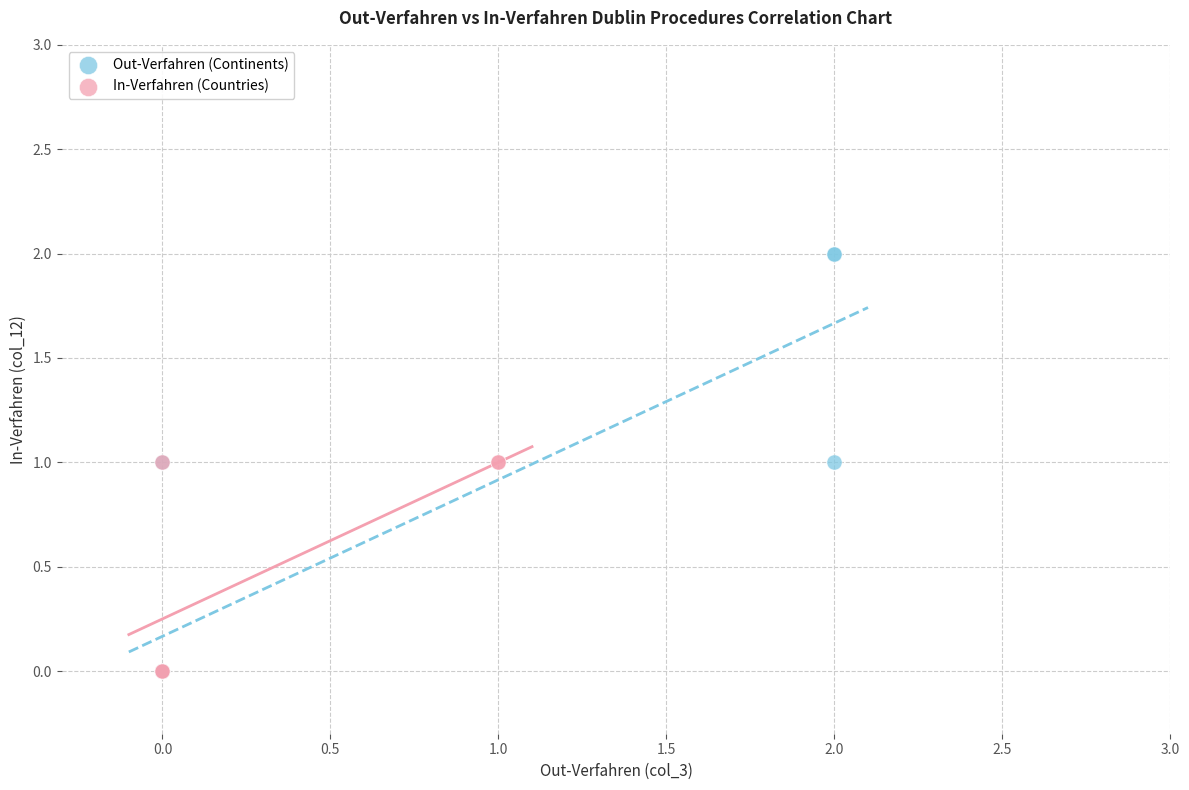

Which series has the largest Y range (max minus min)?

Out-Verfahren (Continents)